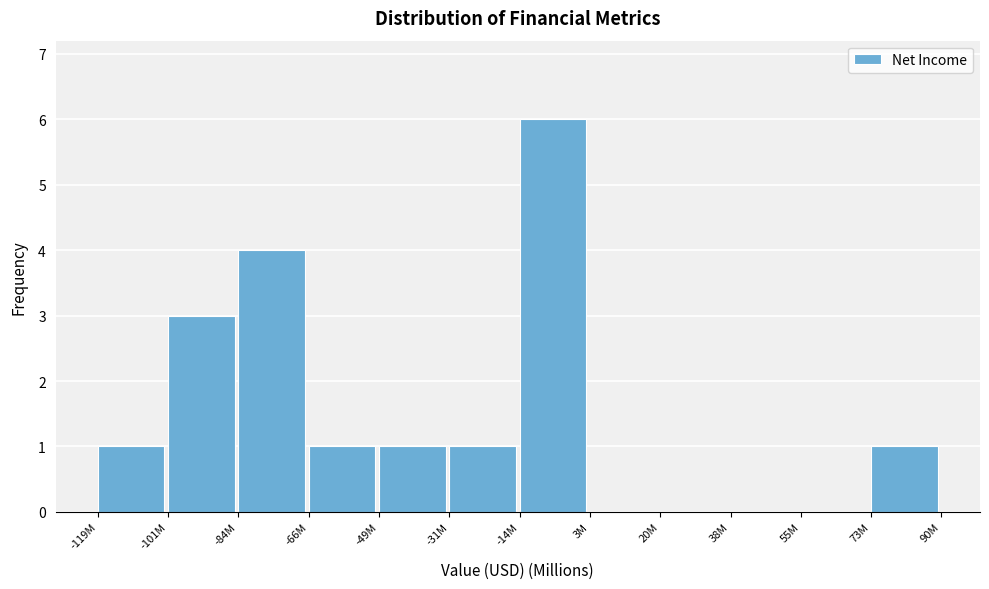

Reading left to right, list all the values displayed in this chart.

-119M=1	-101M=3	-84M=4	-66M=1	-49M=1	-31M=1	-14M=6	3M=0	20M=0	38M=0	55M=0	73M=1